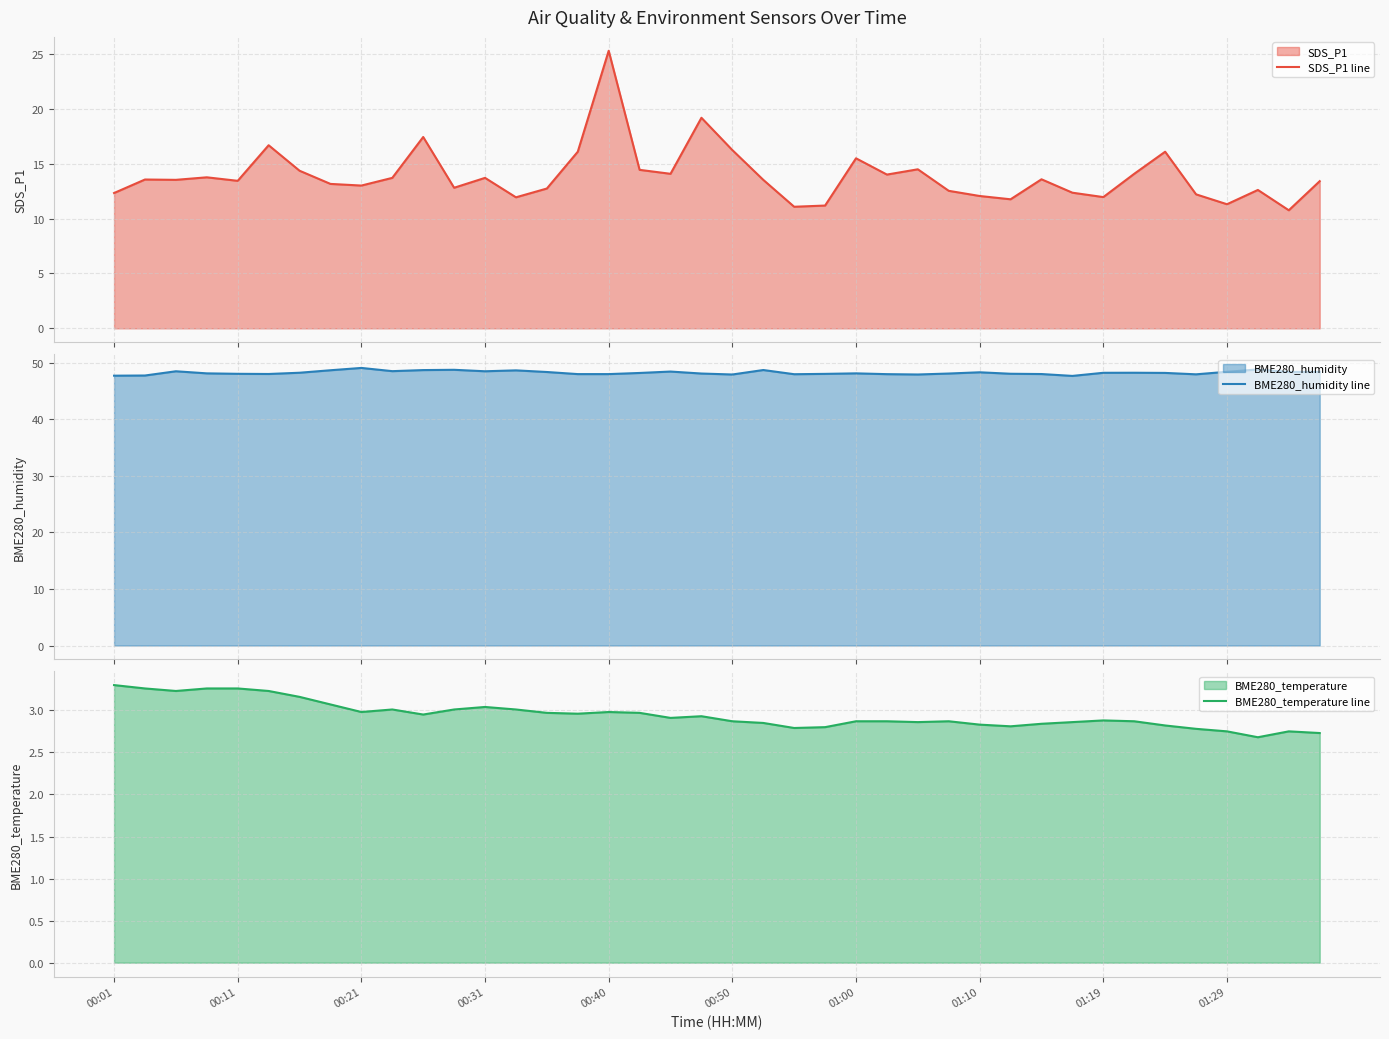

Is it true that BME280_temperature line equals 0.9 at 00:21?

False